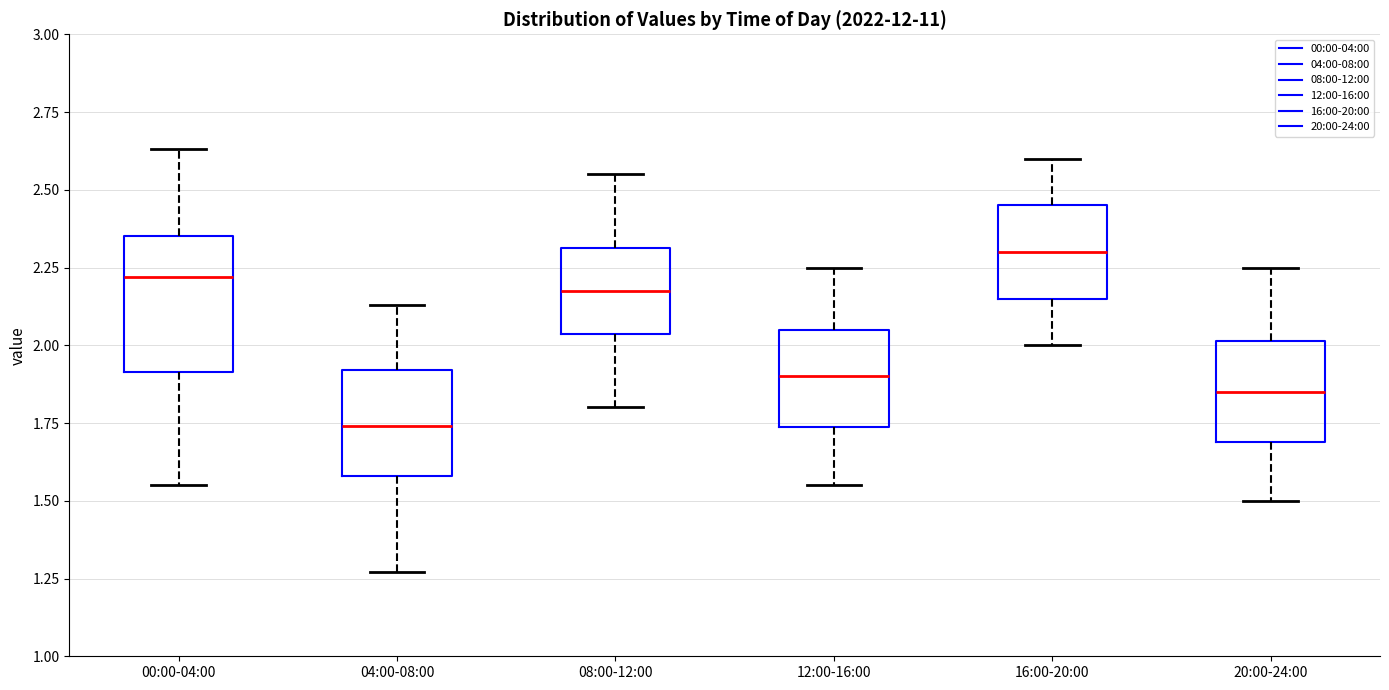

Which box's median line is the lowest?

04:00-08:00